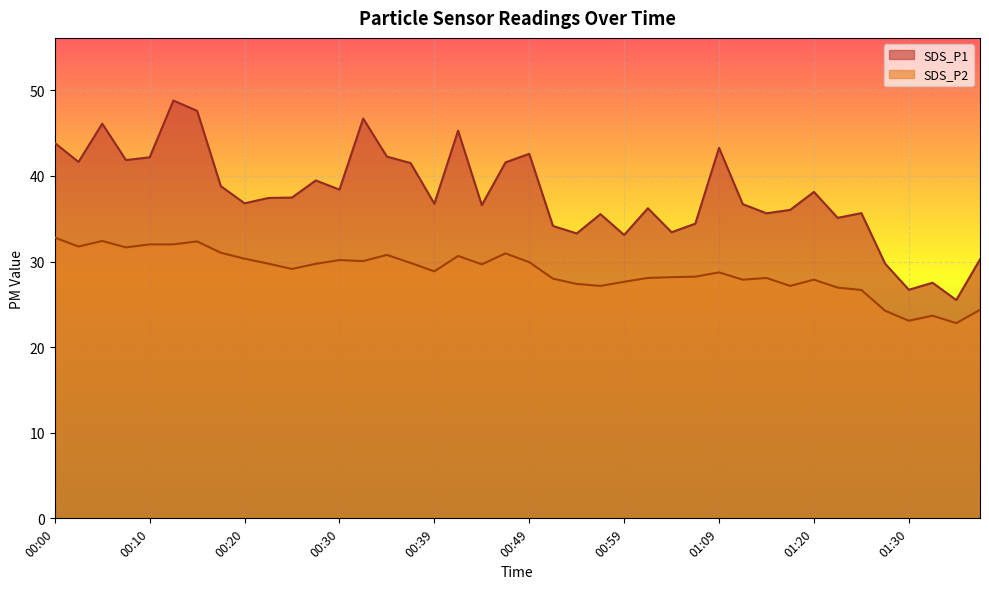

What is the total value across all series at 00:32?

76.8